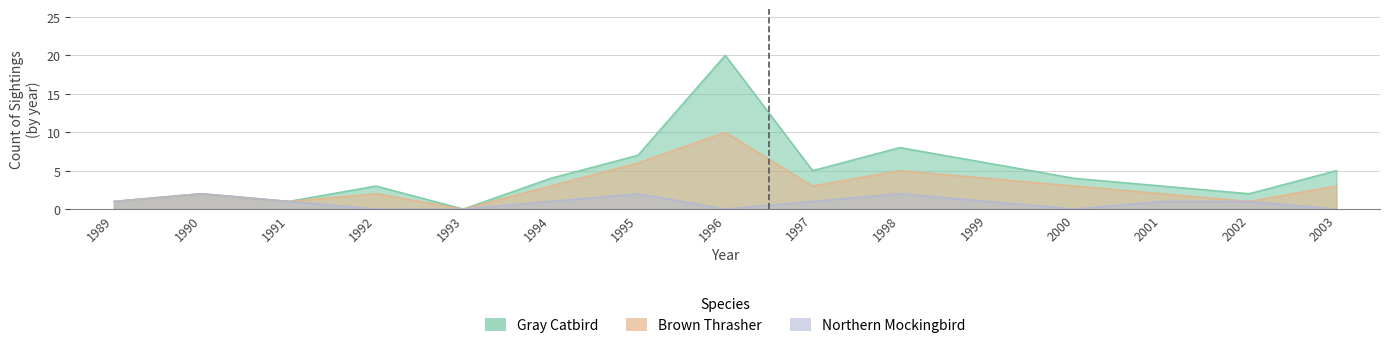

Reading left to right, extract all data points from this chart.

Gray Catbird: 1	2	1	3	0	4	7	20	5	8	6	4	3	2	5
Brown Thrasher: 1	2	1	2	0	3	6	10	3	5	4	3	2	1	3
Northern Mockingbird: 1	2	1	0	0	1	2	0	1	2	1	0	1	1	0